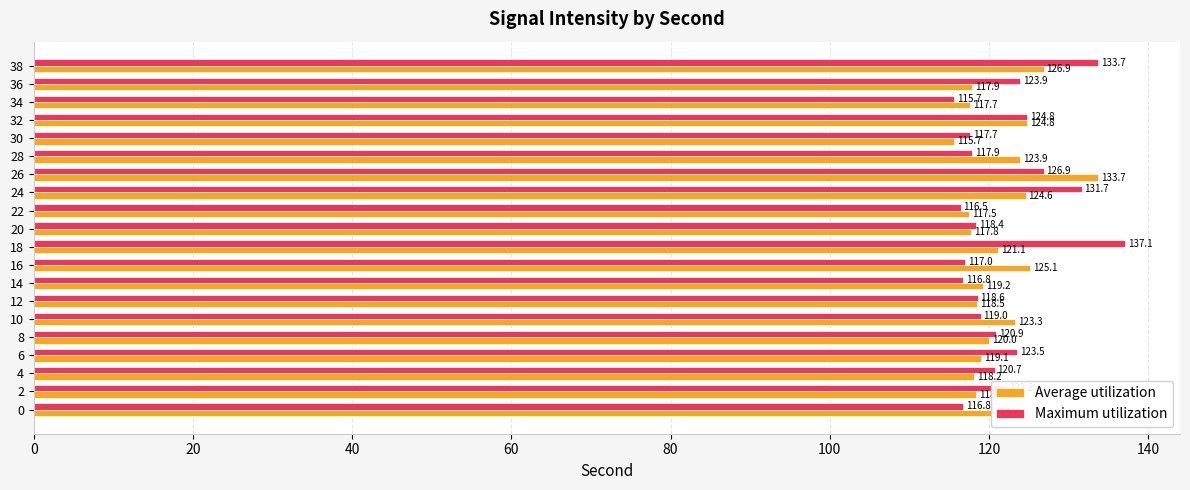

Is it true that Average utilization equals 118.4 at 2?

True